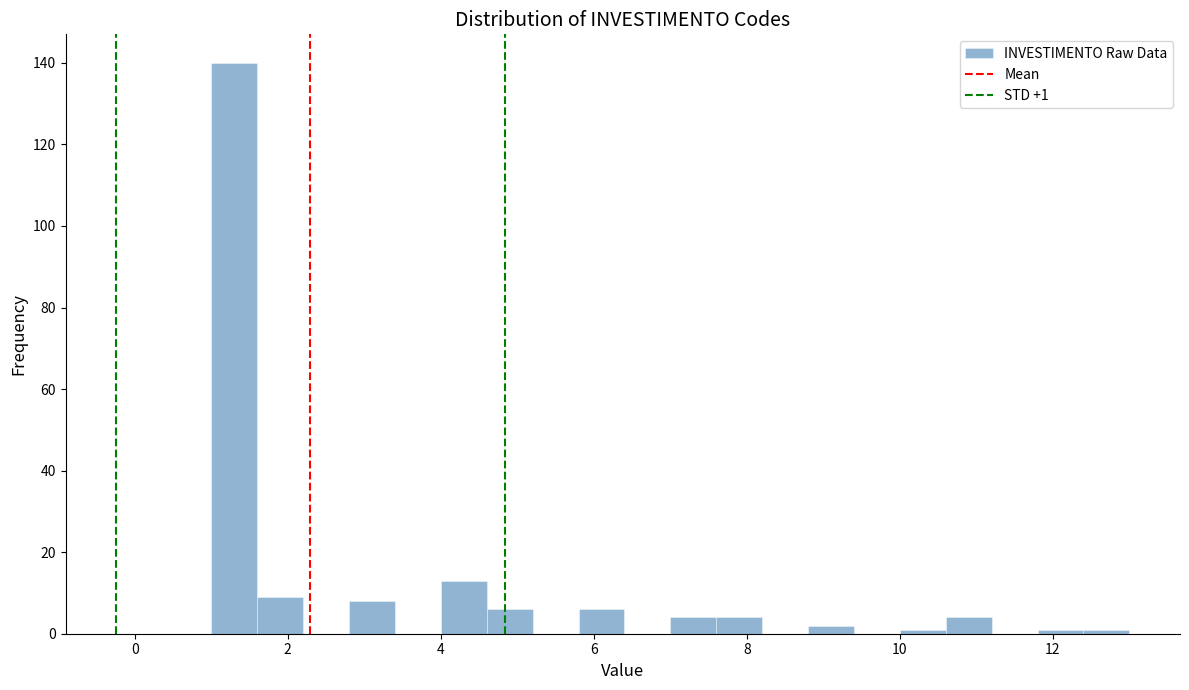

Around what value on the x-axis is the tallest bar? Give the approximate position of its centre, as read against the axis.

1.4